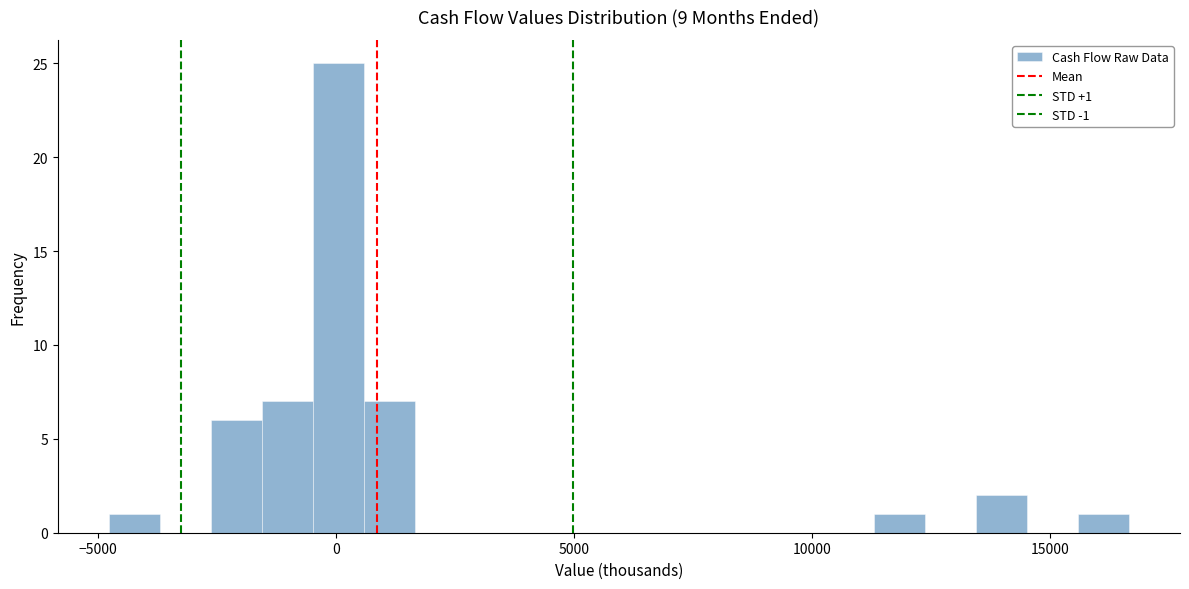

Read against the x-axis, roughly where is the centre of the tallest bar?

0